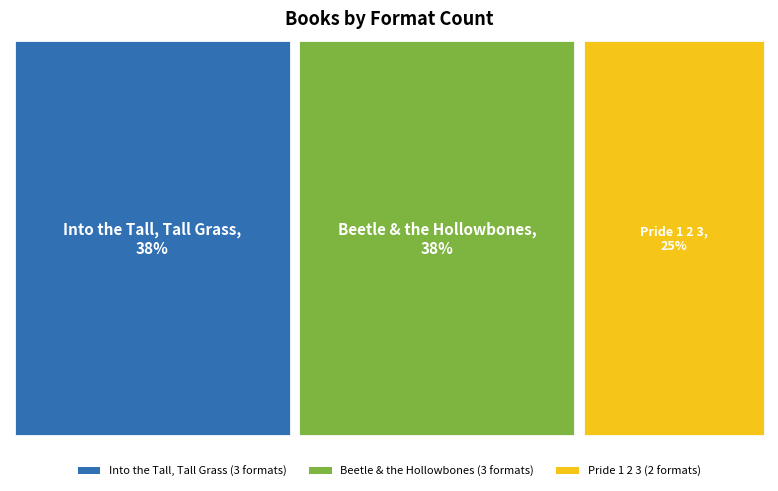

How much of the chart is everything except Into the Tall, Tall Grass?

62.5%